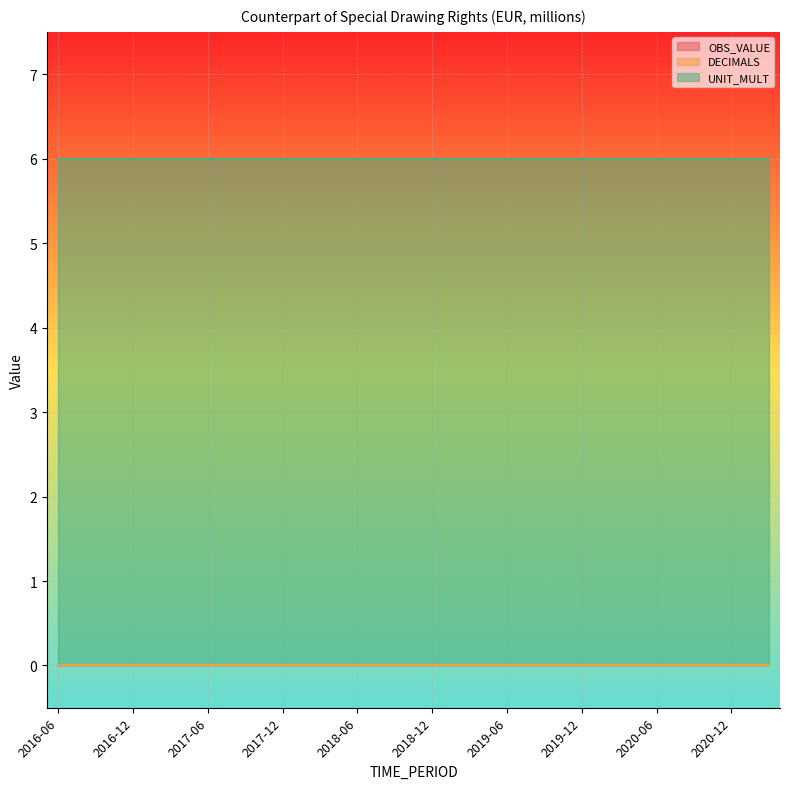

At which label does OBS_VALUE reach its peak?

2016-06